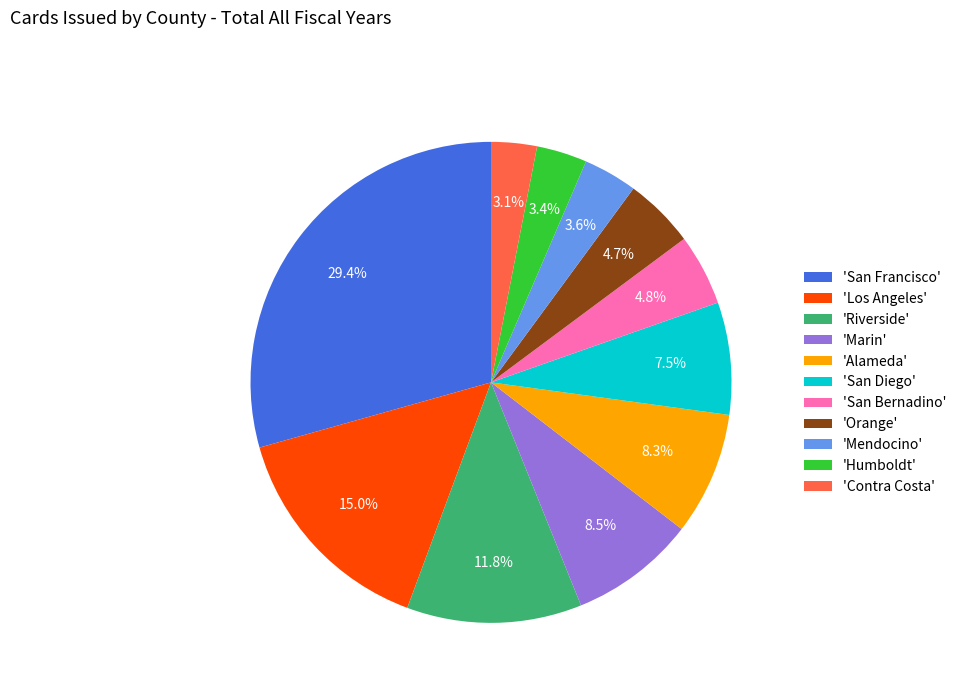

What is the largest slice in the pie chart?

'San Francisco'